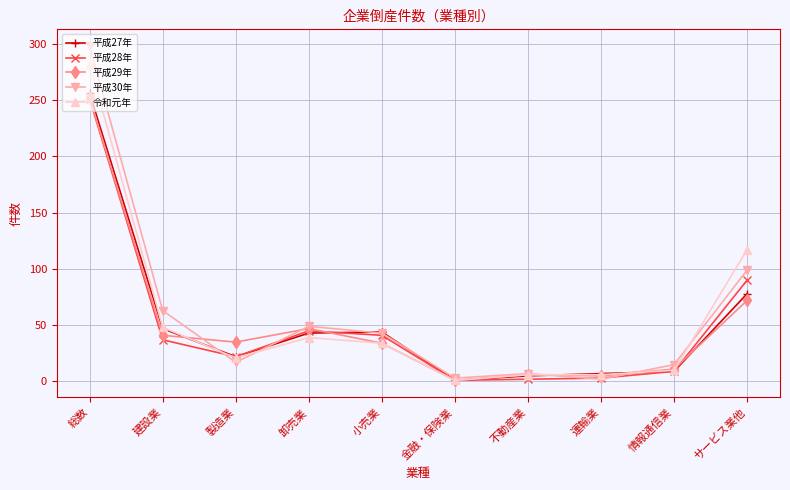

What value does the 平成27年 series have at 建設業, to the nearest 50?

50